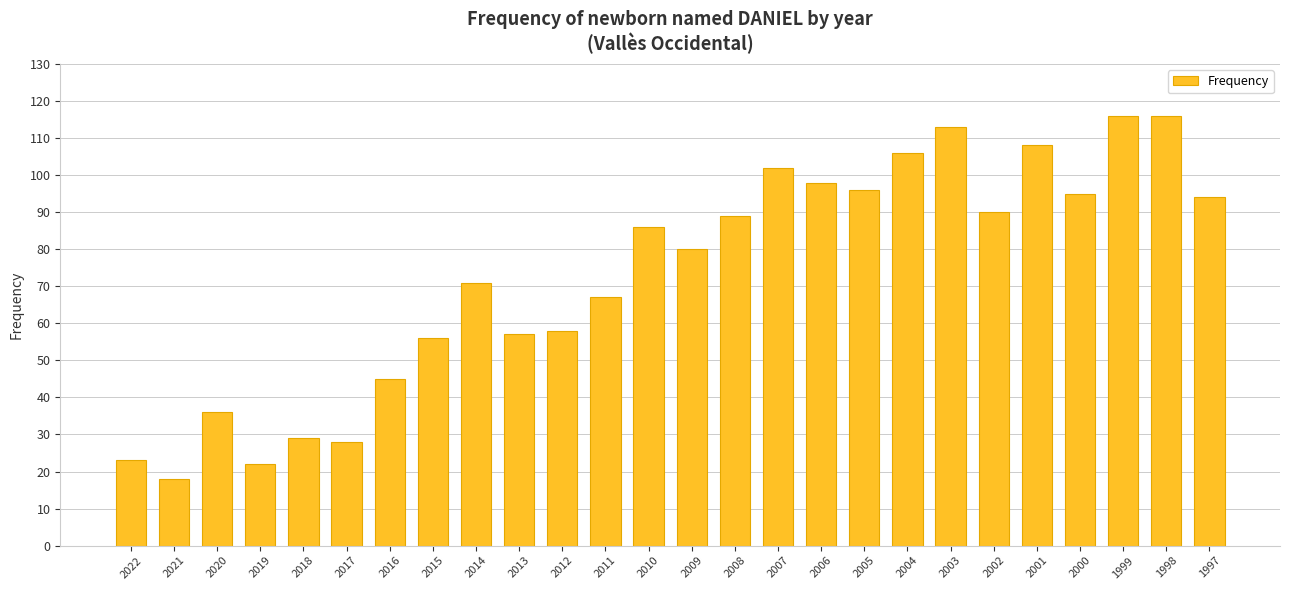

How many distinct data groups are displayed?

1